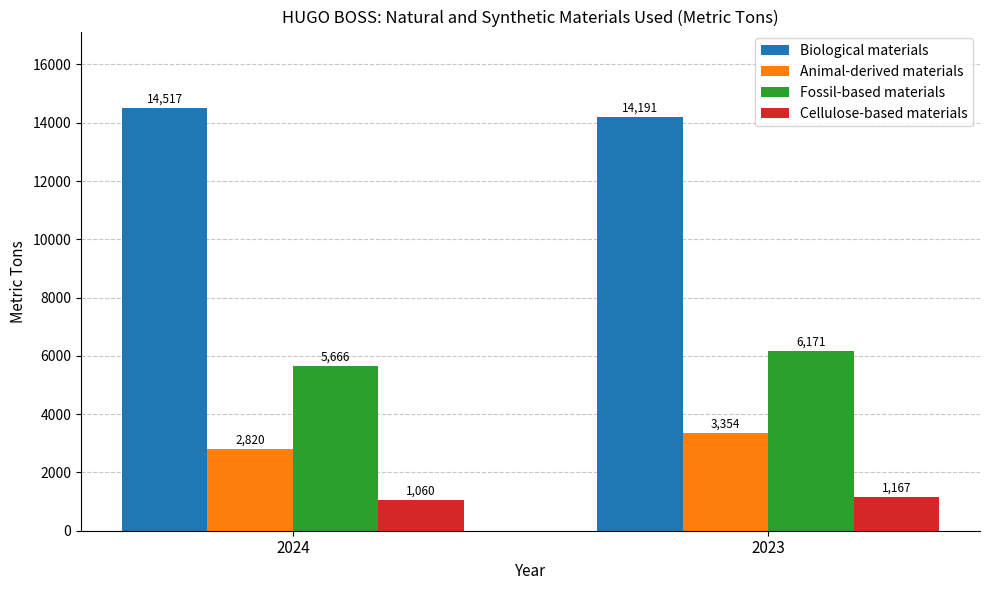

What is the value of the Biological materials bar at the 1st from the left?

14517